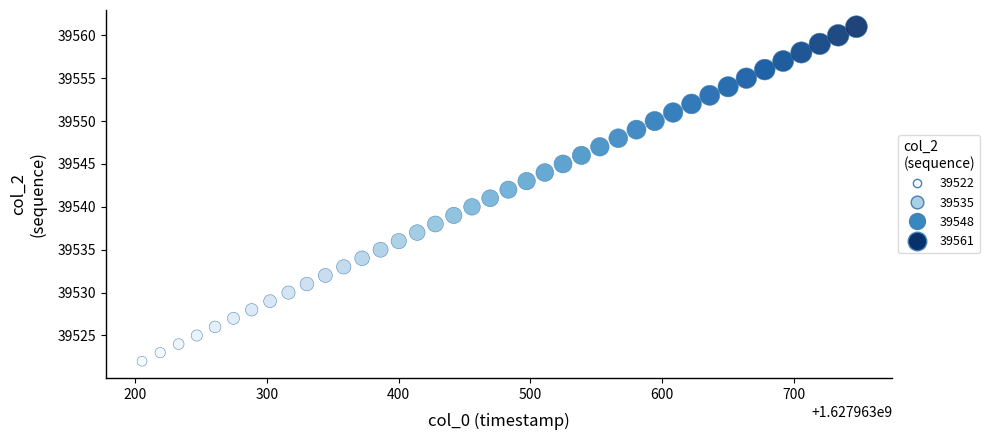

What is the range of Y values (max minus min)?

39